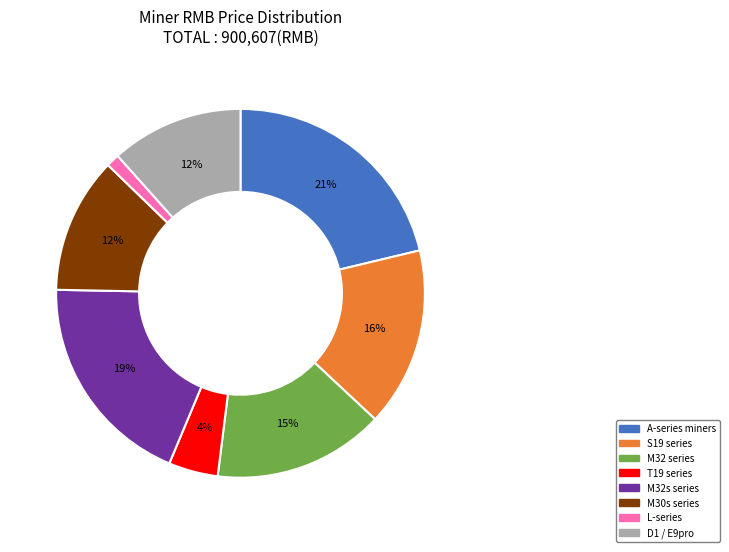

What percentage is the T19 series slice, to the nearest percent?

4%